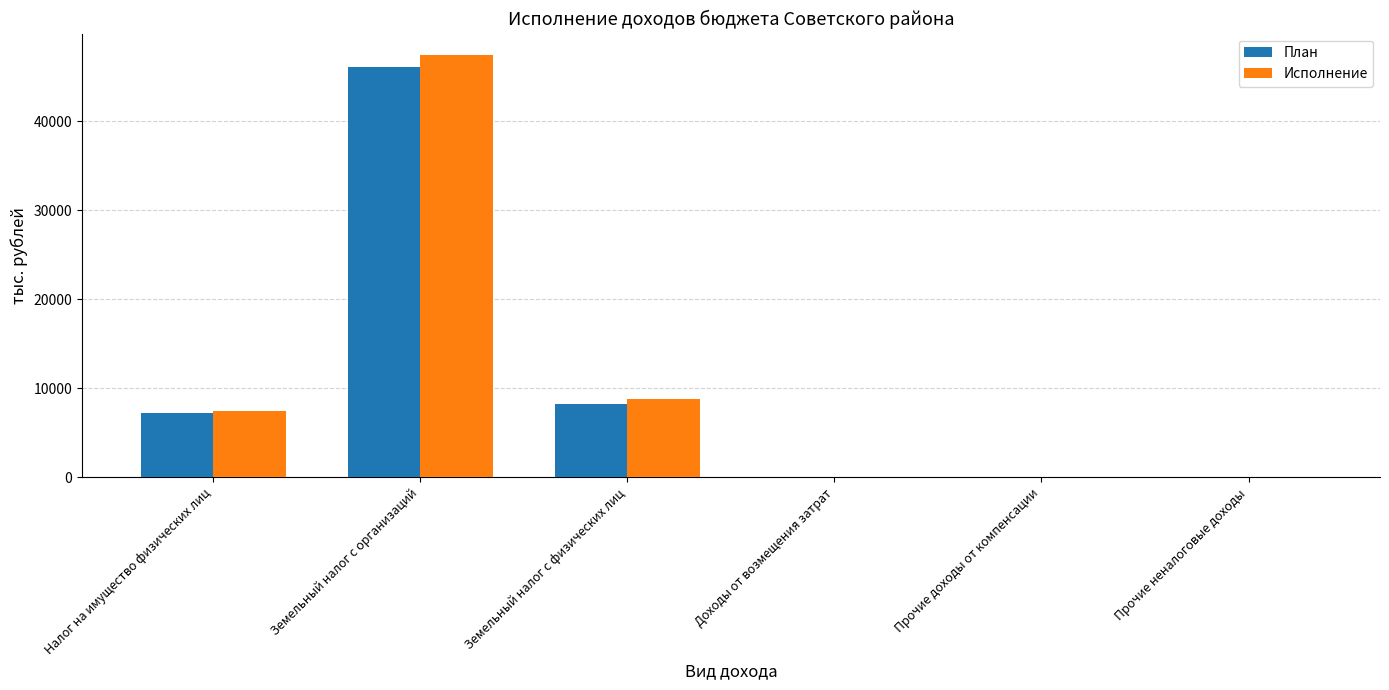

Where is Исполнение nearest to the value 23738?

Земельный налог с физических лиц